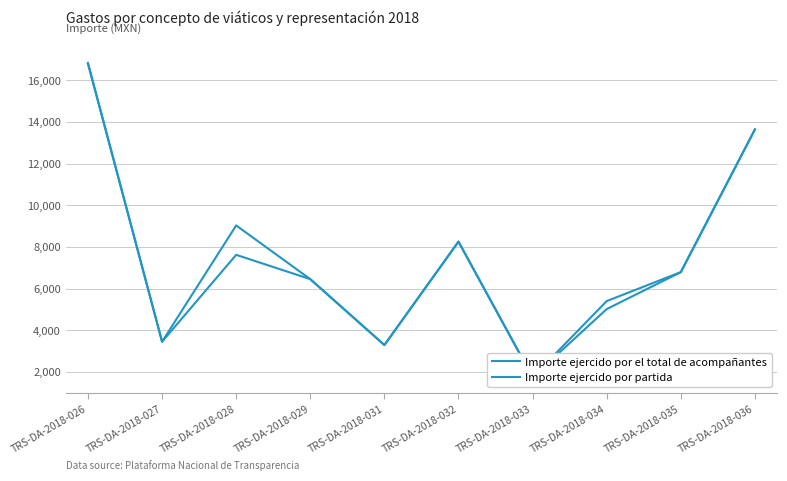

Read the Importe ejercido por partida value at TRS-DA-2018-027.

3450.0